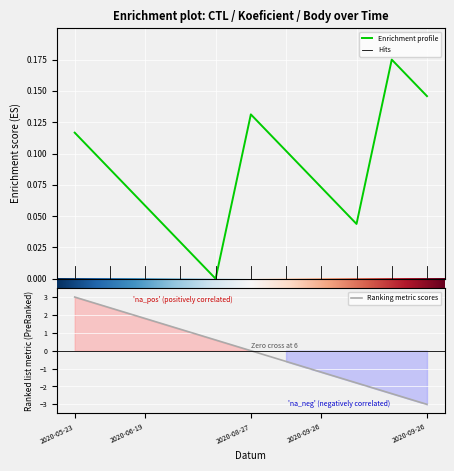

True or false: Koeficient and Body cross at least once.

False